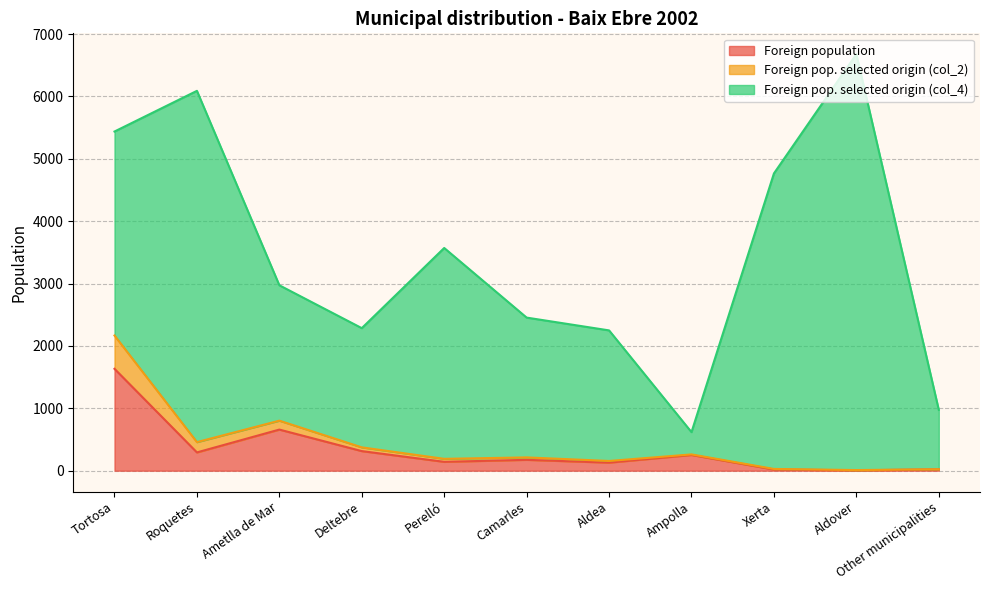

Is the value of Foreign population at Aldover greater than the value of Foreign pop. selected origin (col_2) at Aldea?

No